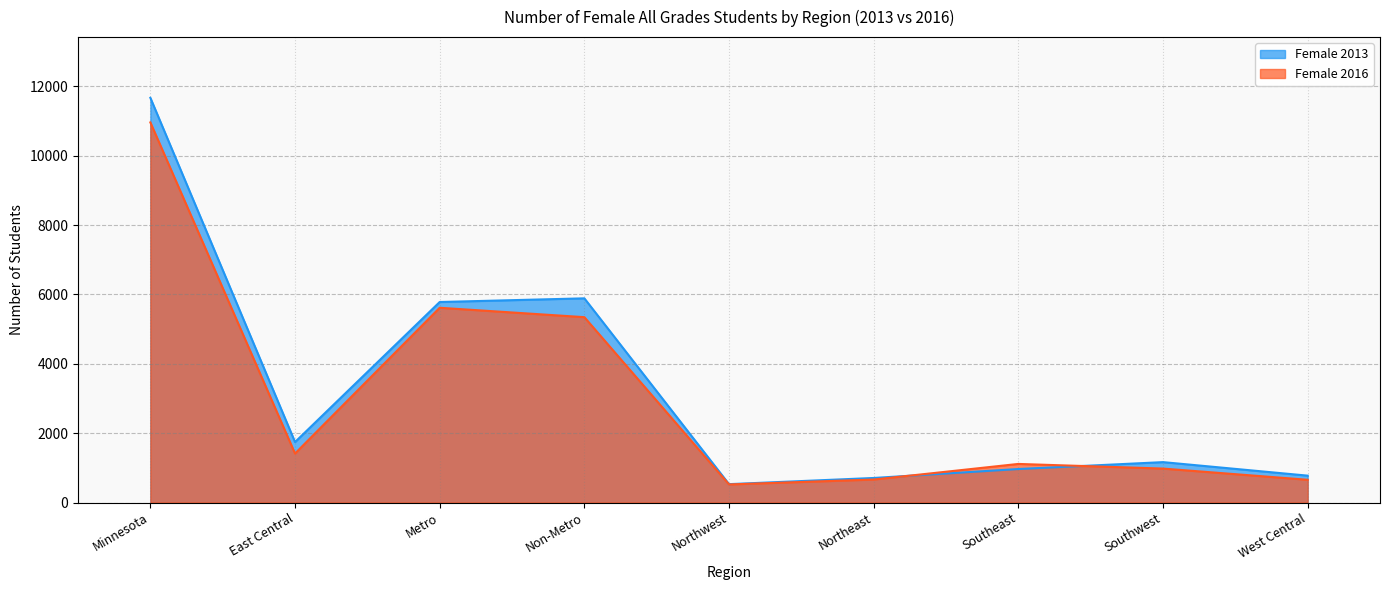

What is the value of the Female 2016 point at the 8th from the left?

979